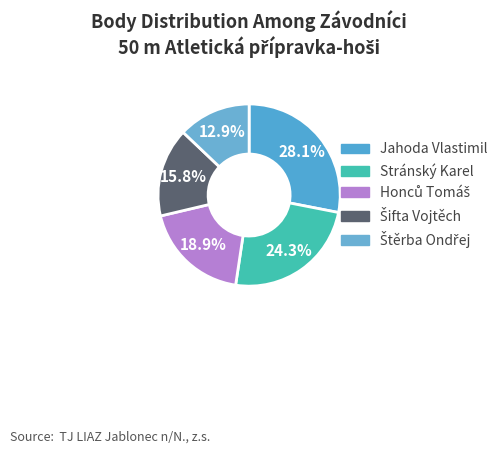

What percentage is NOT represented by Honců Tomáš?

81.1%